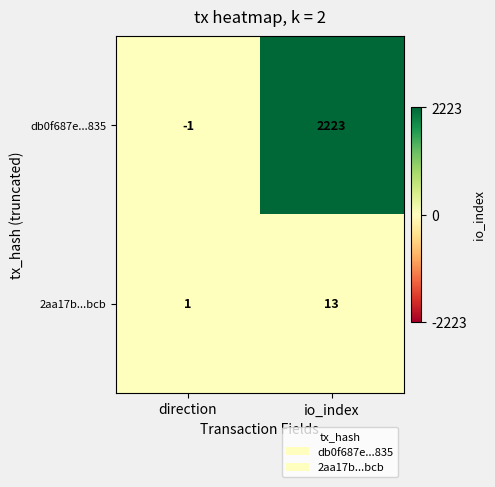

At which category does the chart reach its peak across all series?

io_index